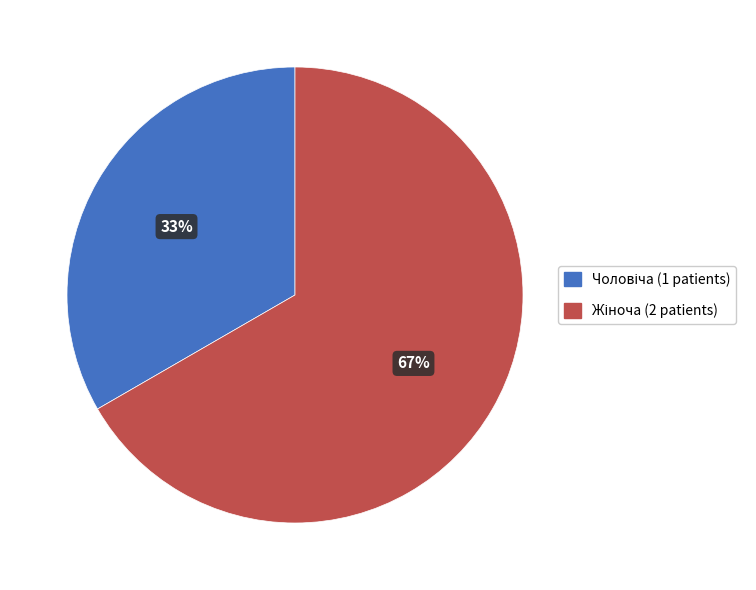

Is there any slice that represents more than half of the pie?

Yes